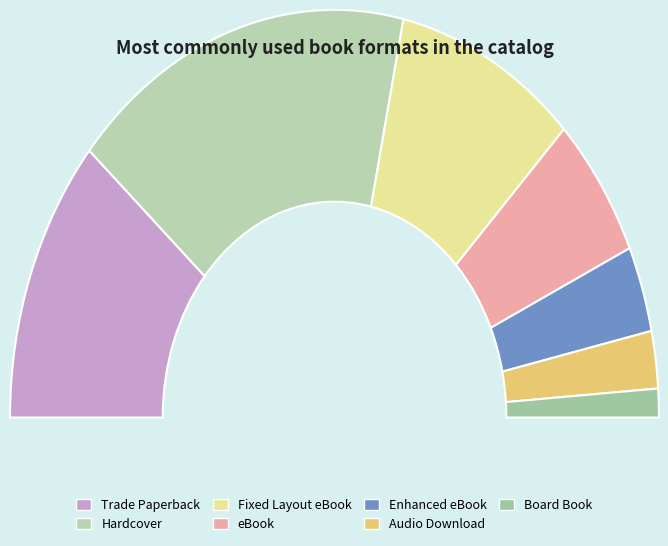

To the nearest percent, what is the combined percentage of Hardcover and Enhanced eBook?

41%